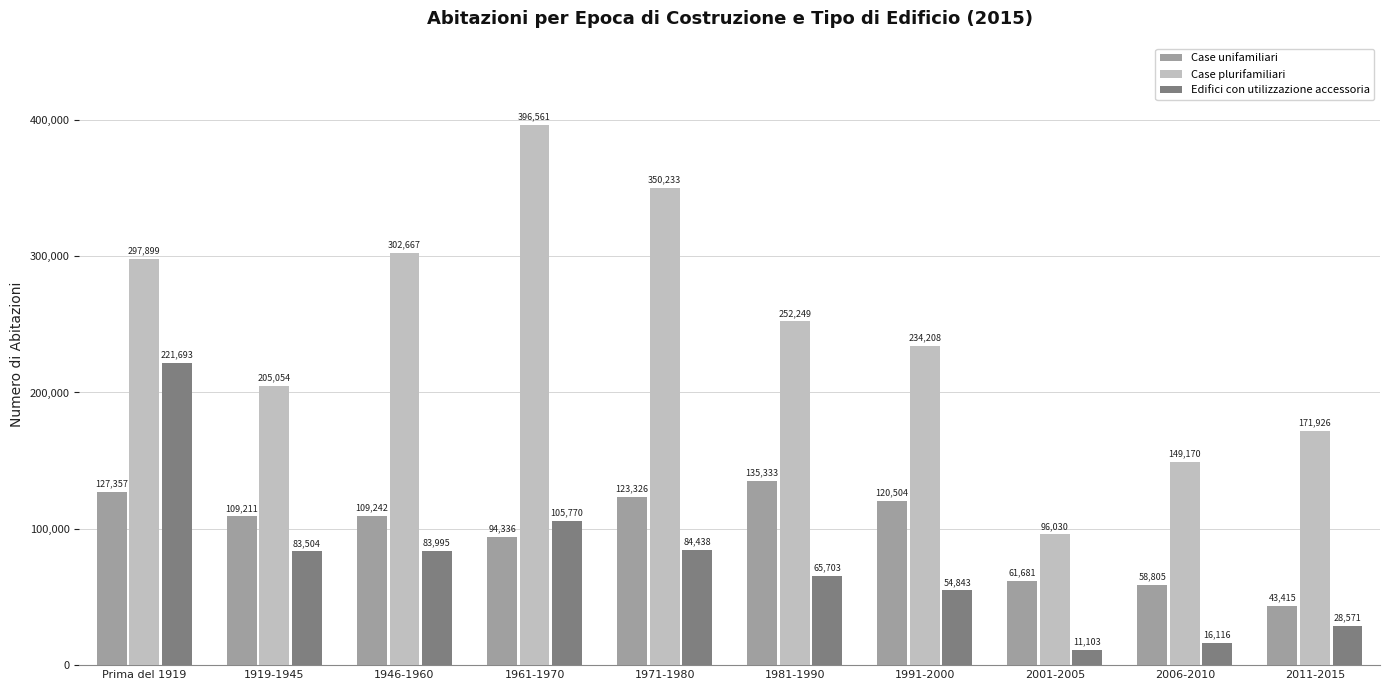

At how many categories does at least one series exceed 342581?

2